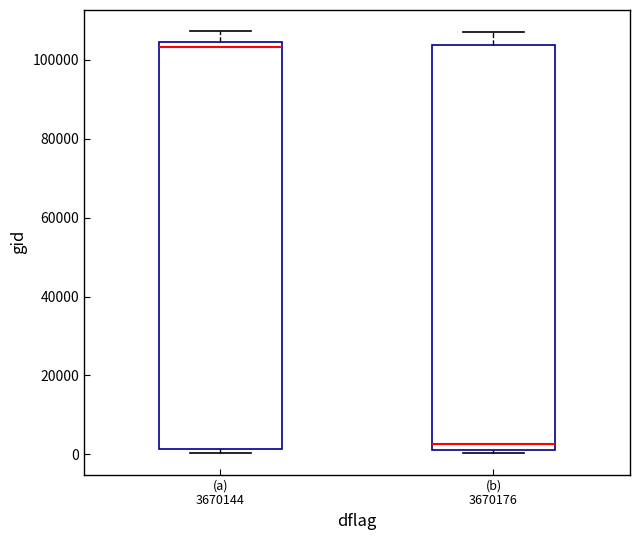

Reading left to right, transcribe this box plot: for each box, give where its median line is, the range the box spans, and where its two whiskers end, as read against the y-axis. The values are not printed on the chart, so give them approximately, as read against the axis.

(a) 3670144: median 104000 (just below the box's upper edge), box 2000 to 104000, whiskers 0 to 108000
(b) 3670176: median 2000 (just above the box's lower edge), box 2000 to 104000, whiskers 0 to 108000